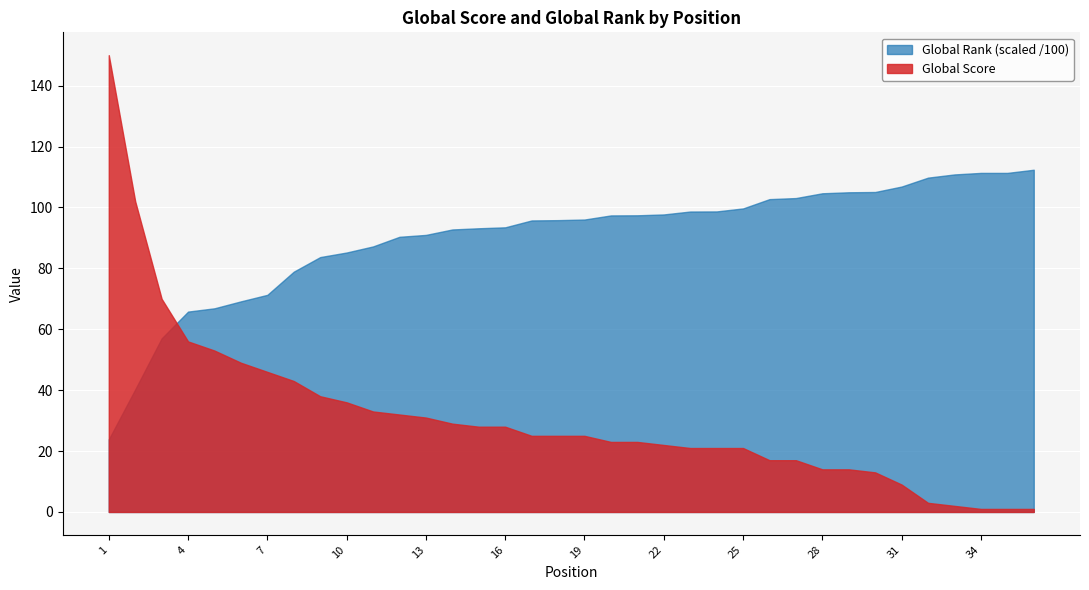

True or false: Global Score and Global Rank (scaled /100) intersect in this chart.

True